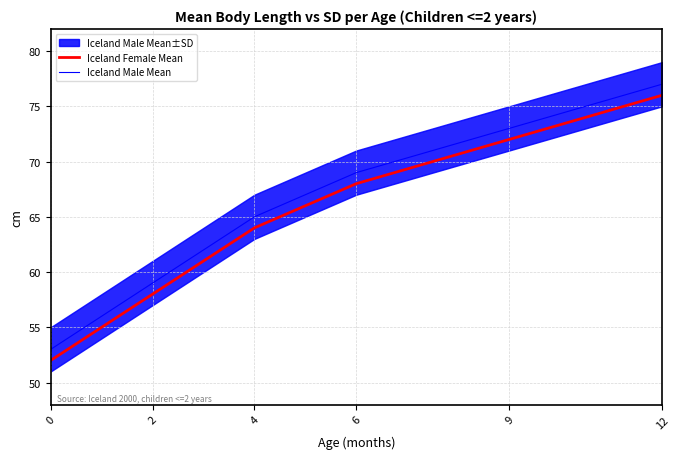

True or false: Iceland Male Mean has a value of 69 at 6.

True